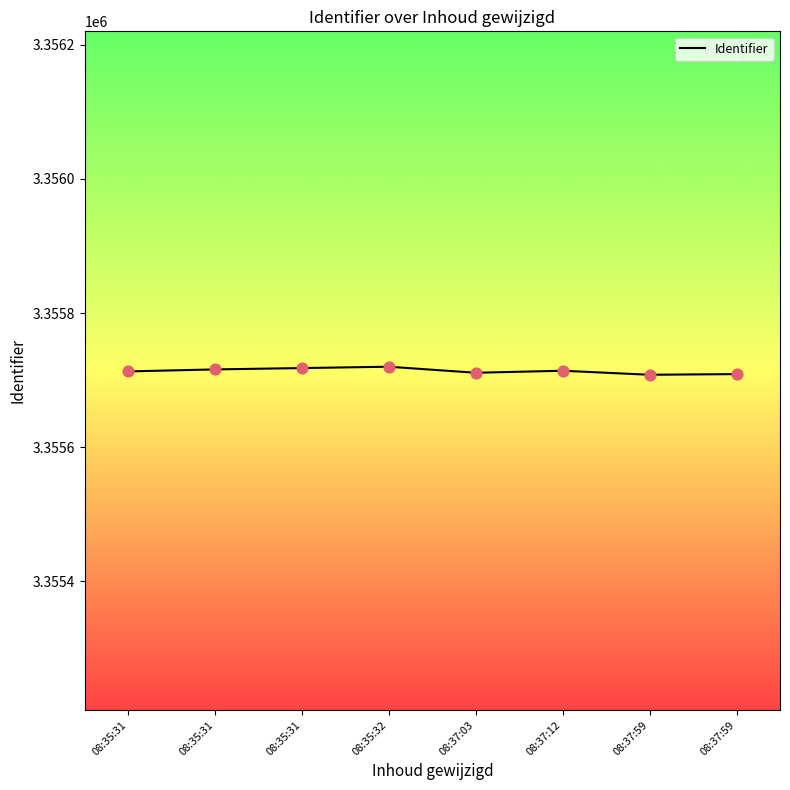

Which has a higher value, 08:37:03 or 08:35:31?

08:35:31